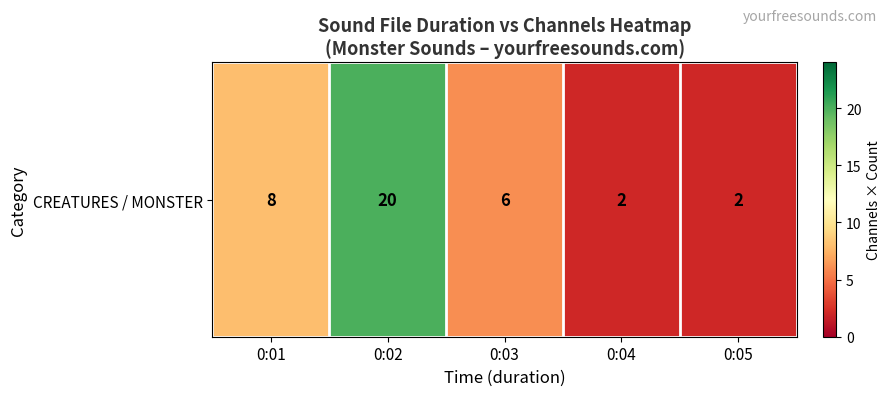

What is the difference between the values at 0:04 and 0:02?

18